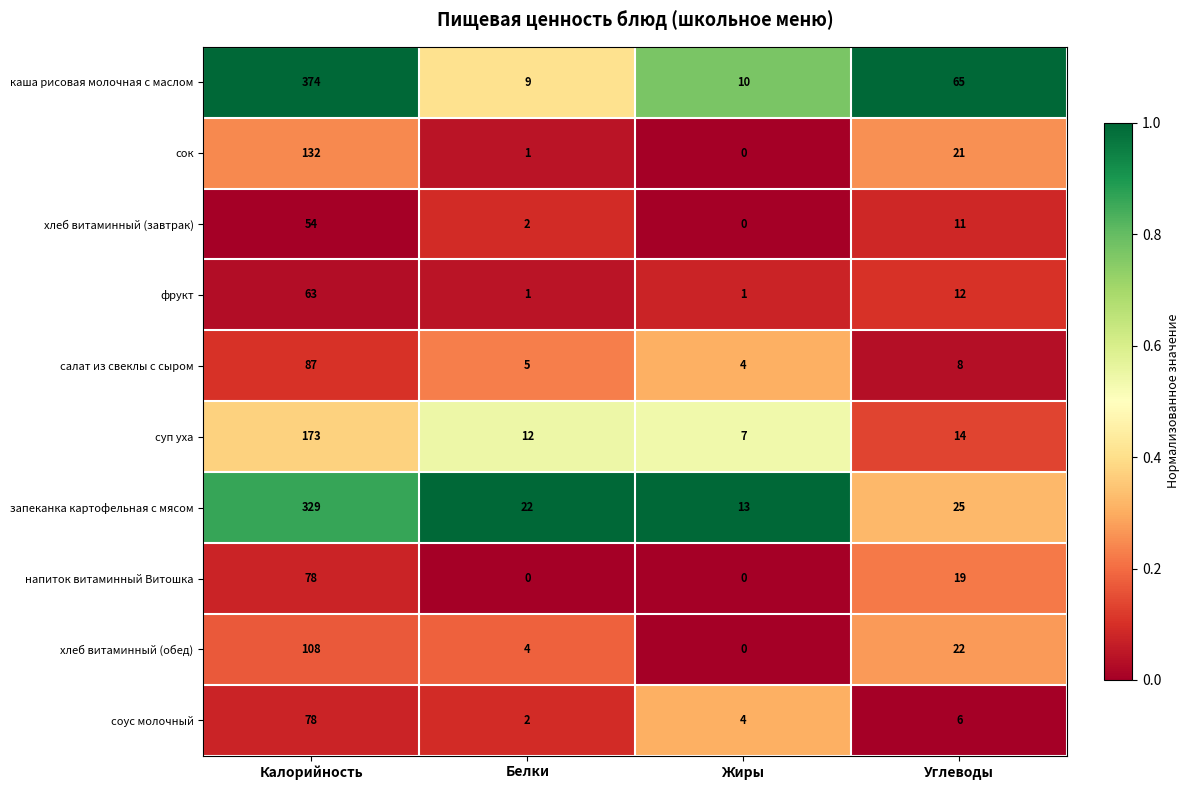

What is the average value of the запеканка картофельная с мясом series?

97